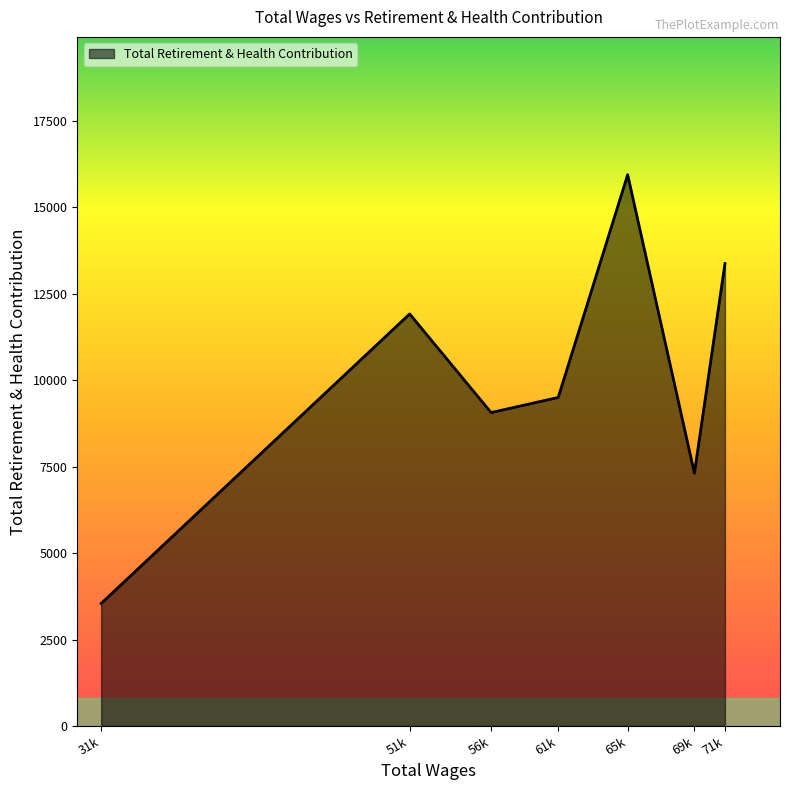

Reading left to right, list all the values displayed in this chart.

3545	11919	9066	9503	15945	7313	13376